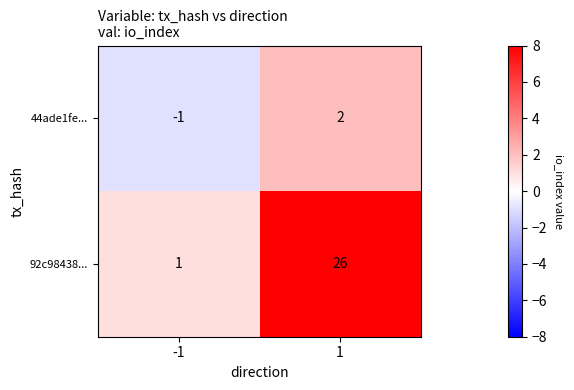

Read the 92c98438... value at 1.

26